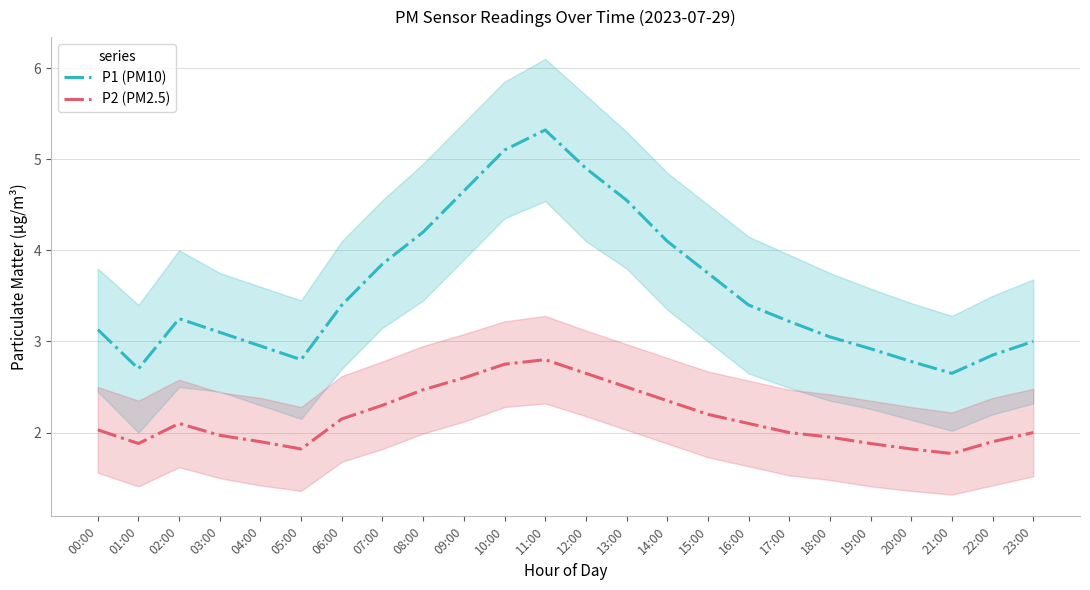

How many lines are shown in the chart?

2